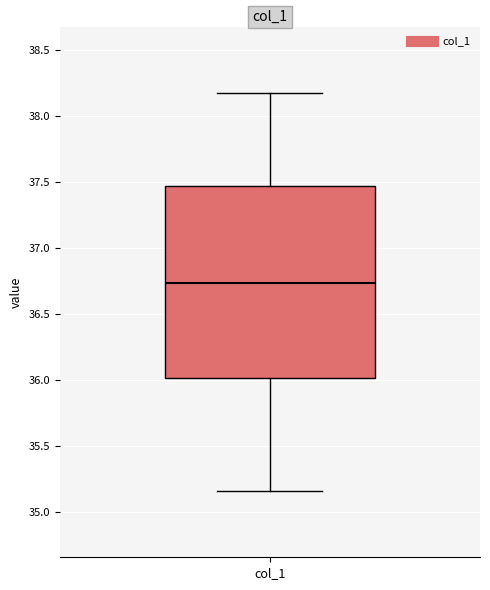

Transcribe this box plot: give where the median line is, the range the box spans, and where the two whiskers end, as read against the y-axis. The values are not printed on the chart, so give them approximately, as read against the axis.

median 36.75, box 36.00 to 37.50, whiskers 35.15 to 38.20